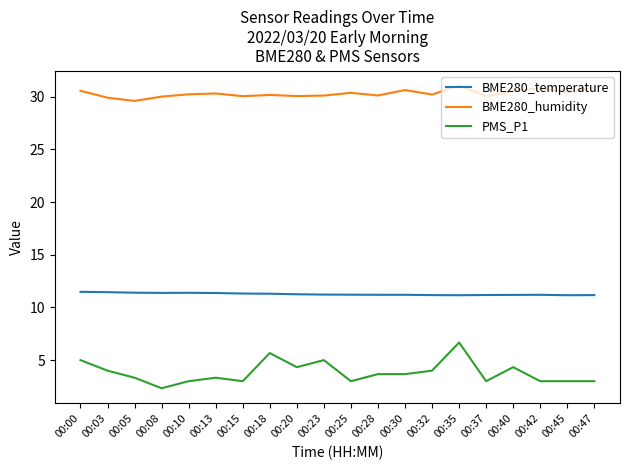

What is the maximum value shown in the chart?

31.1